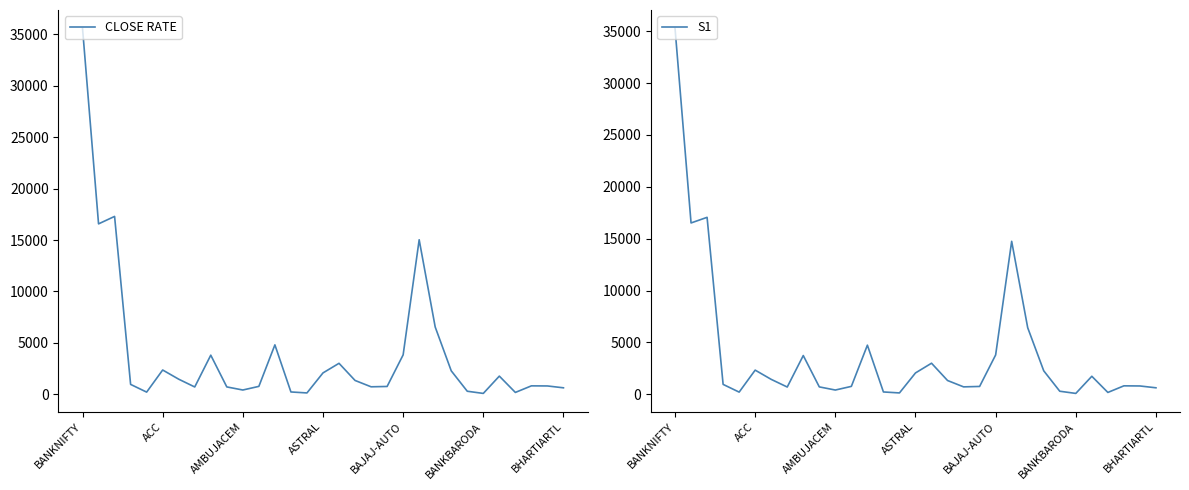

Which series has the largest range (max minus min)?

CLOSE RATE